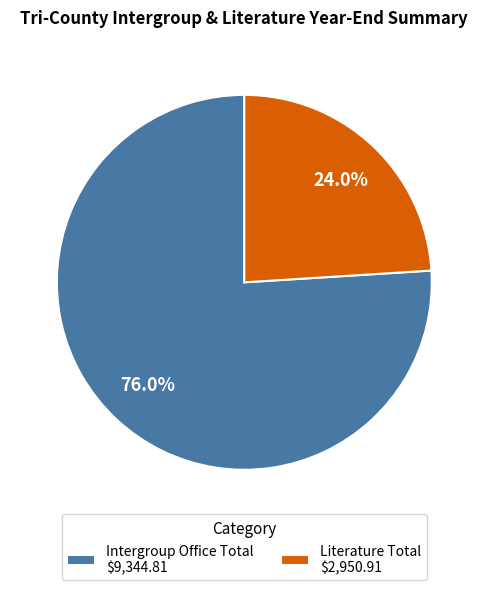

How many slices are in this pie chart?

2